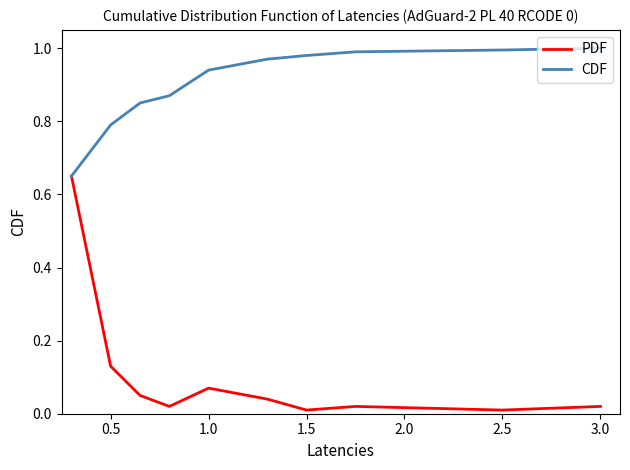

Which series has the largest total across all categories?

CDF